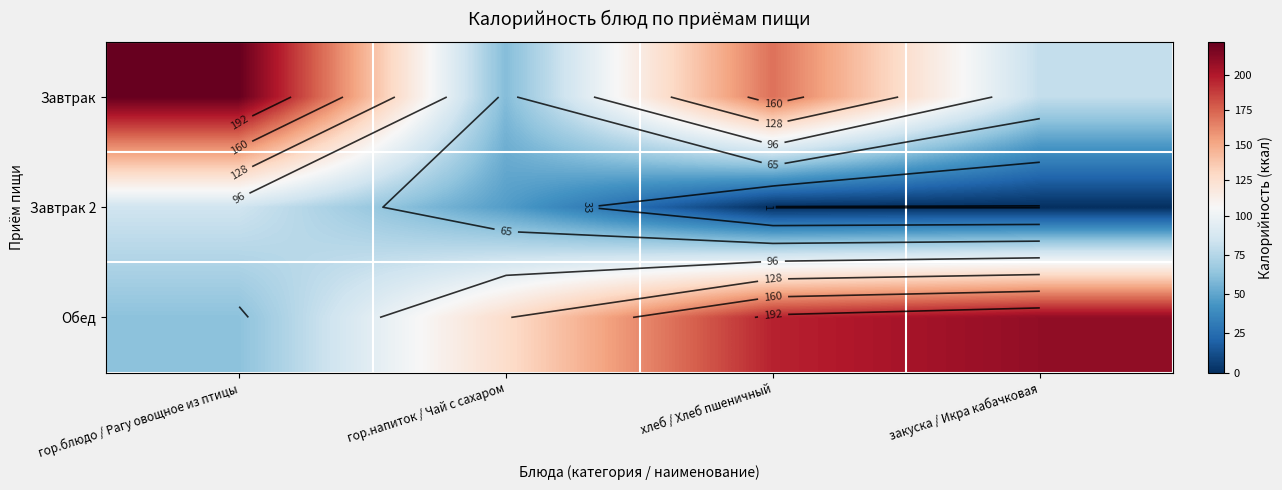

What is the difference between the second highest and second lowest values in the Завтрак 2 series?

47.0